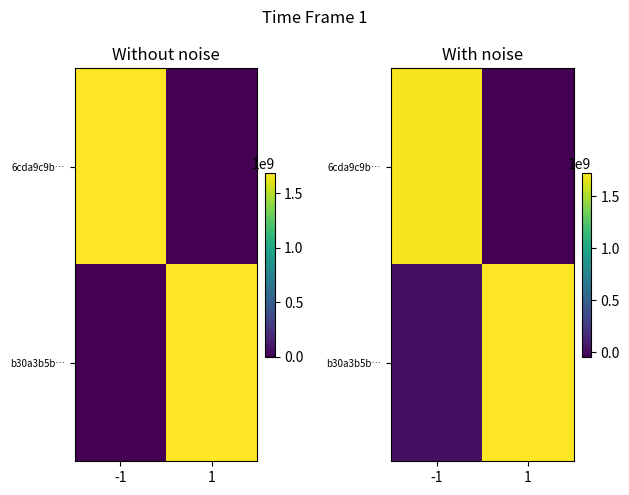

List the labels in order of 6cda9c9b… value, smallest first.

1, -1